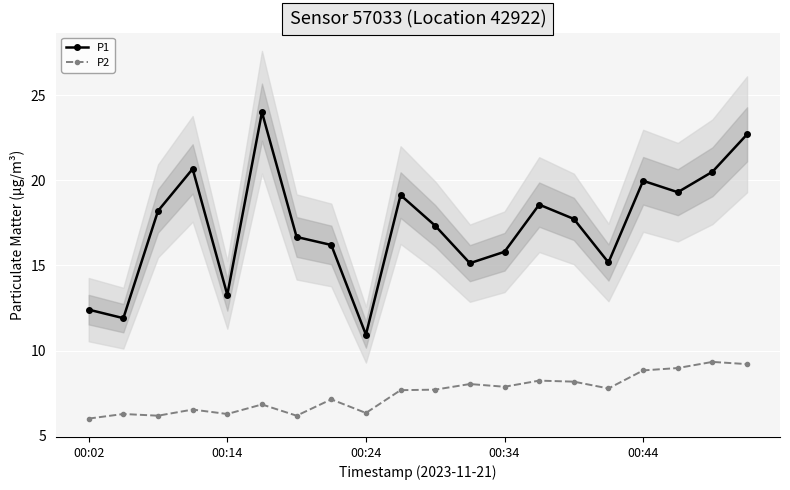

What is the sum of all P2 values?

149.5